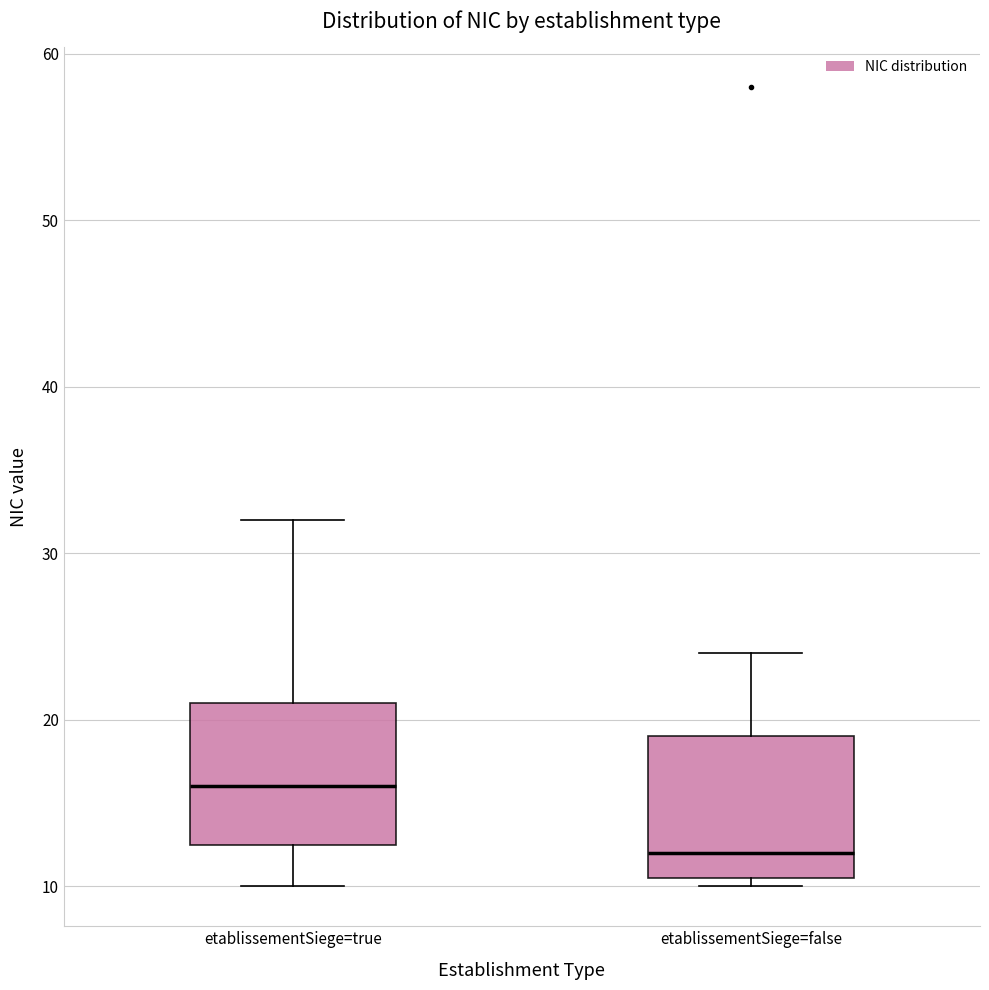

Reading left to right, transcribe this box plot: for each box, give where its median line is, the range the box spans, and where its two whiskers end, as read against the y-axis. The values are not printed on the chart, so give them approximately, as read against the axis.

etablissementSiege=true: median 16, box 13 to 21, whiskers 10 to 32
etablissementSiege=false: median 12, box 11 to 19, whiskers 10 to 24